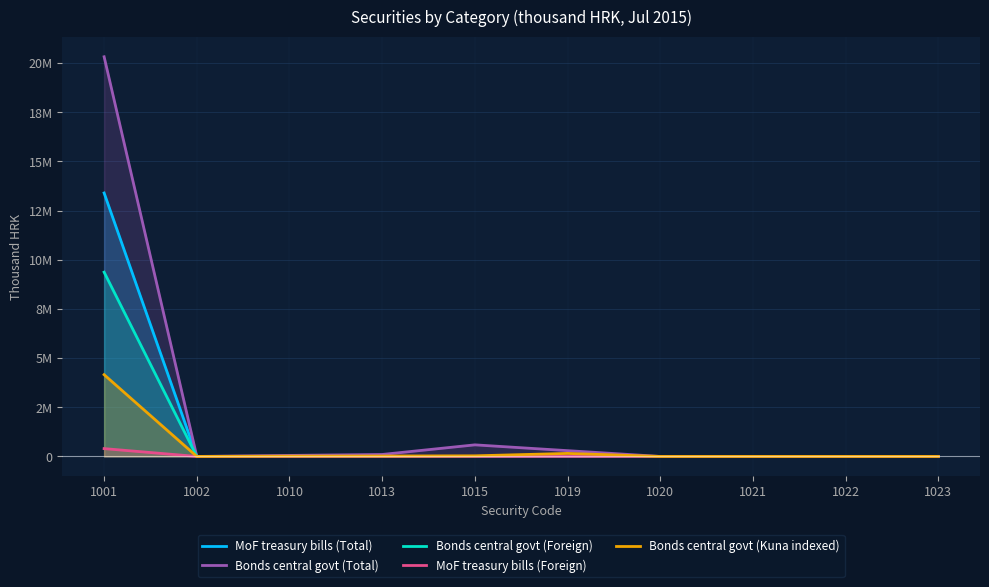

Which category has the highest value across all series?

1001